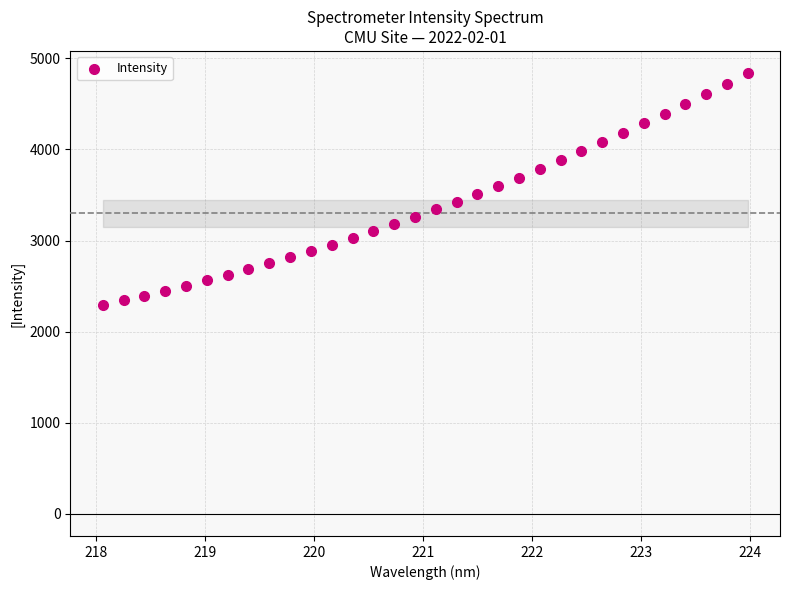

What is the range of X values (max minus min)?

5.9